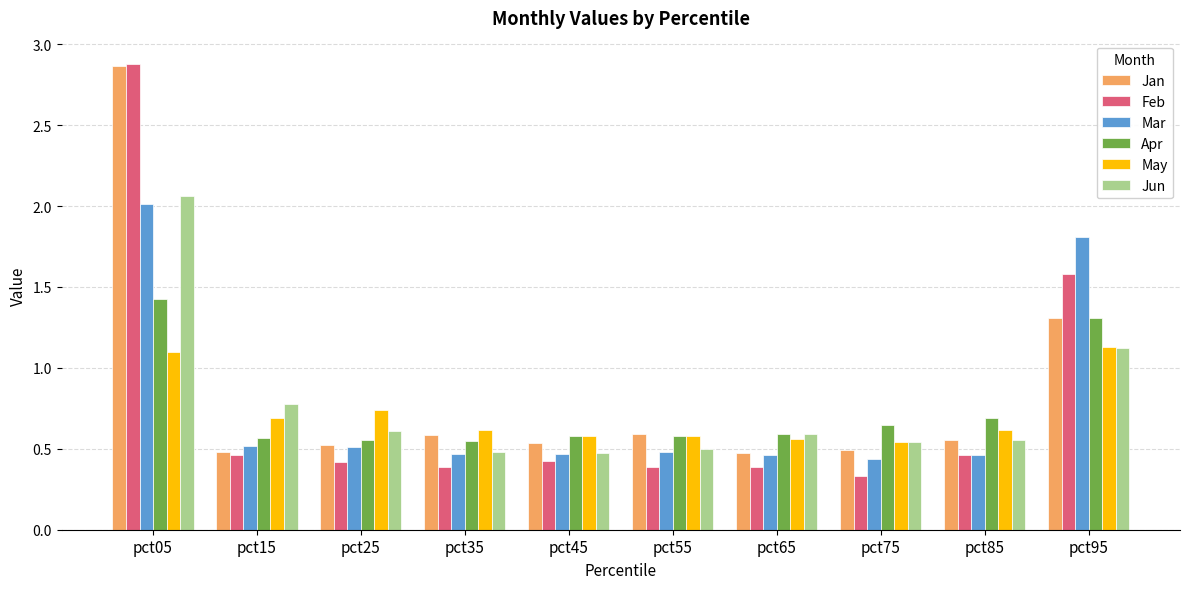

What is the maximum value for Mar?

2.0